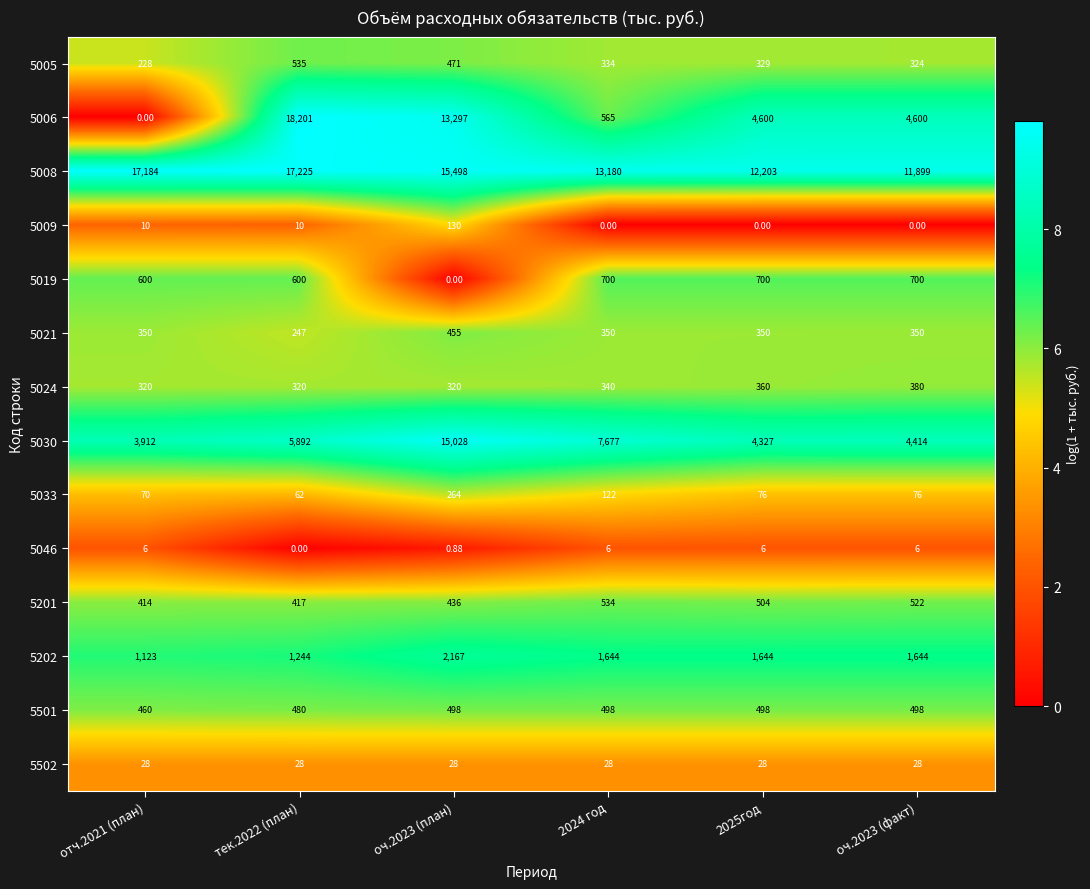

Is the value of 5201 at отч.2021 (план) greater than the value of 5009 at отч.2021 (план)?

Yes